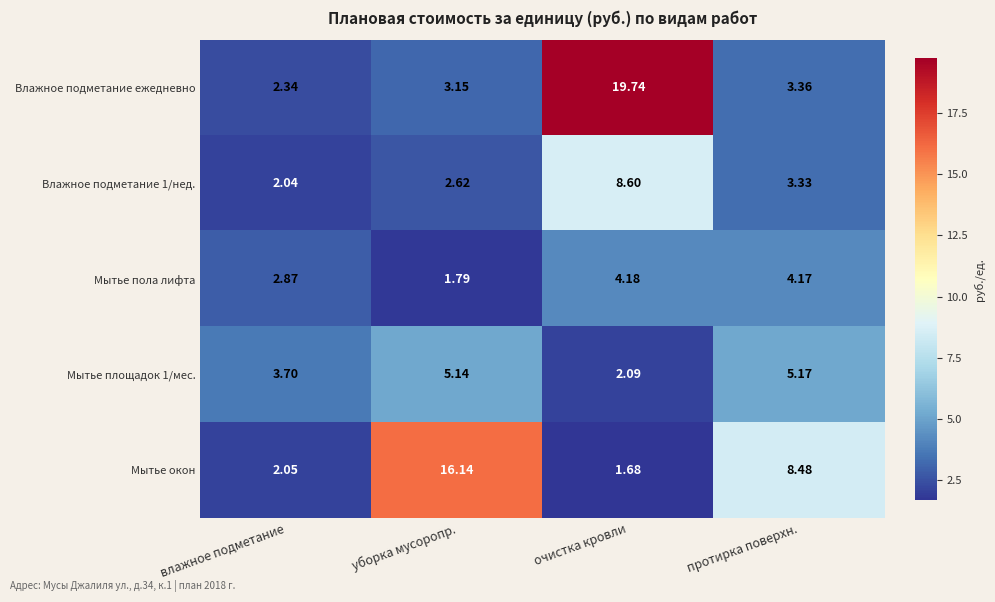

How many data points does each series have?

4